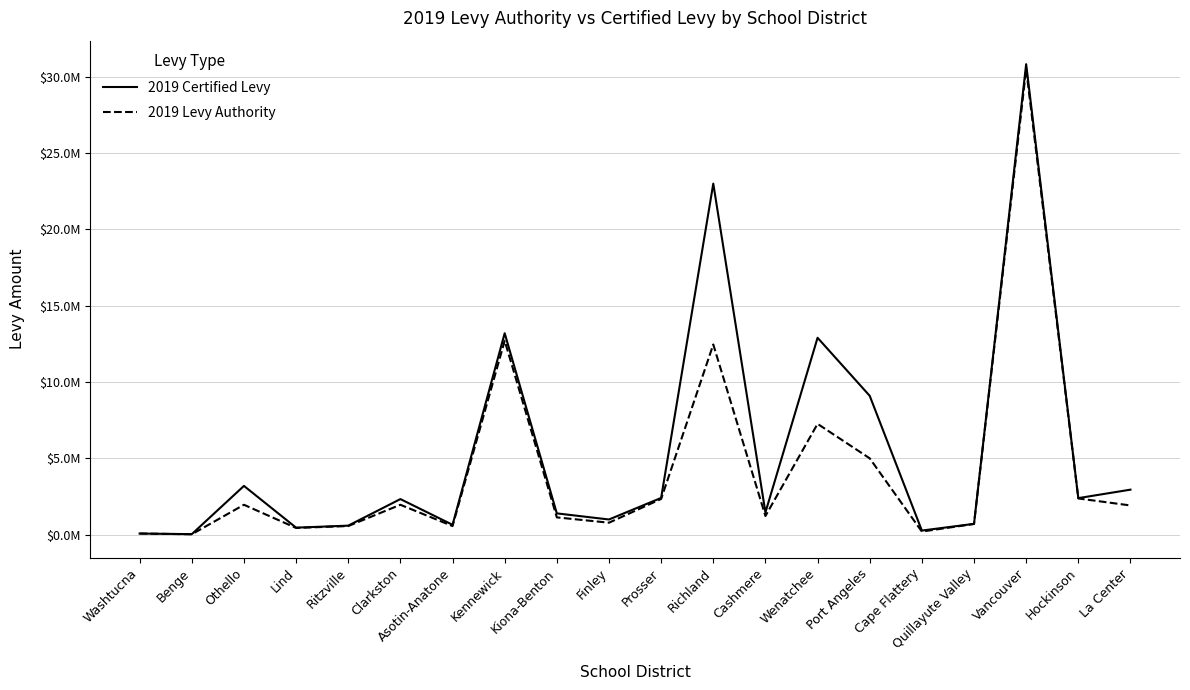

True or false: 2019 Certified Levy has a value of 69255.4 at Benge.

False